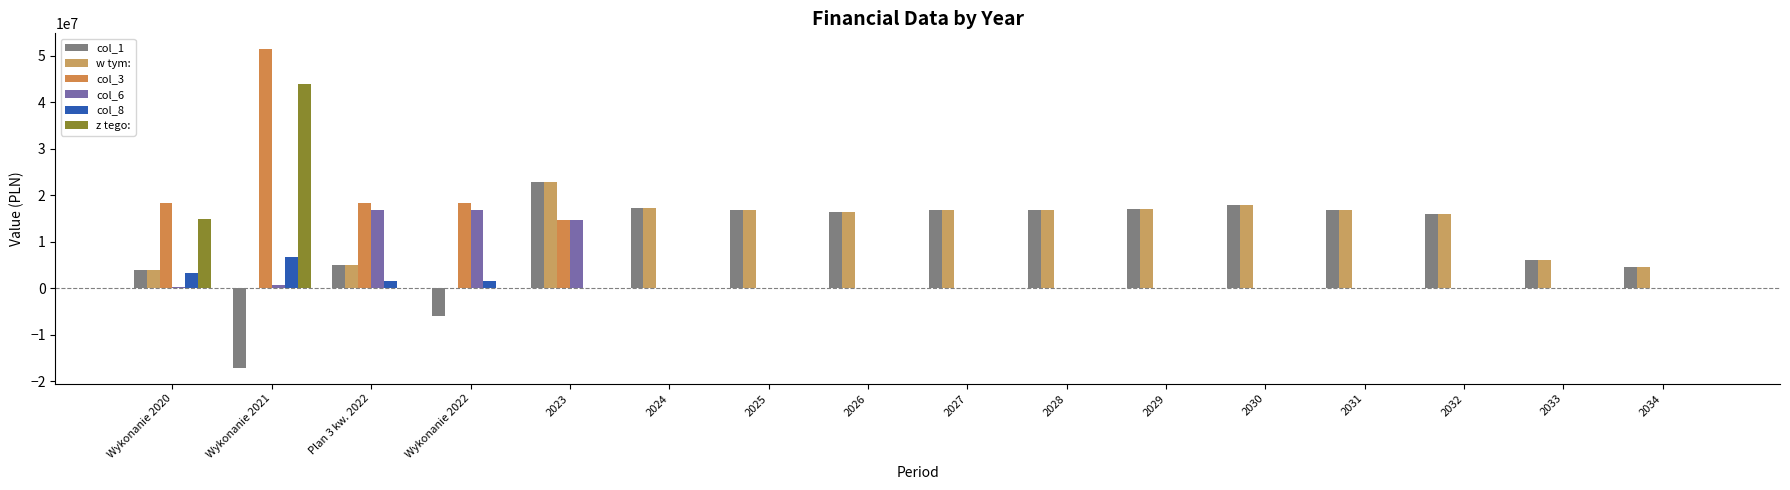

Is it true that z tego: equals 0.0 at 2028?

True